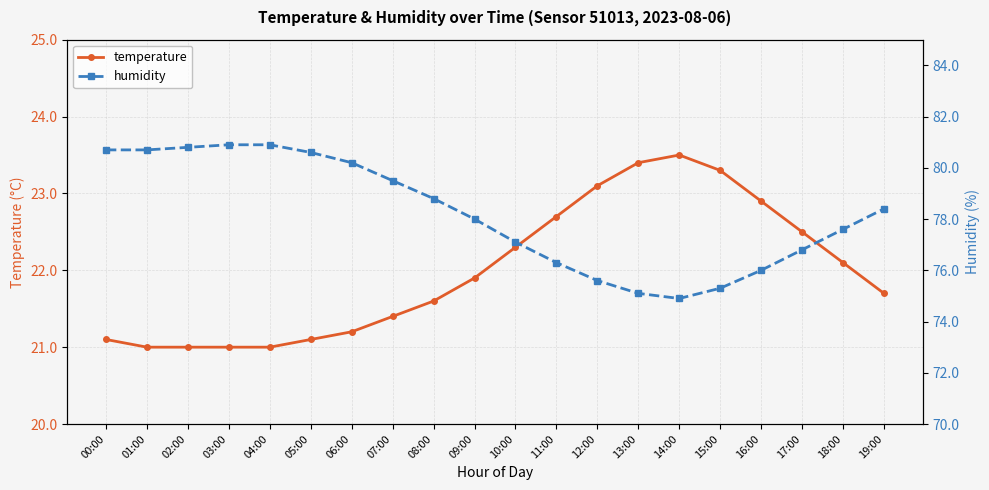

What is the sum of the temperature values at 00:00 and 11:00?

43.8